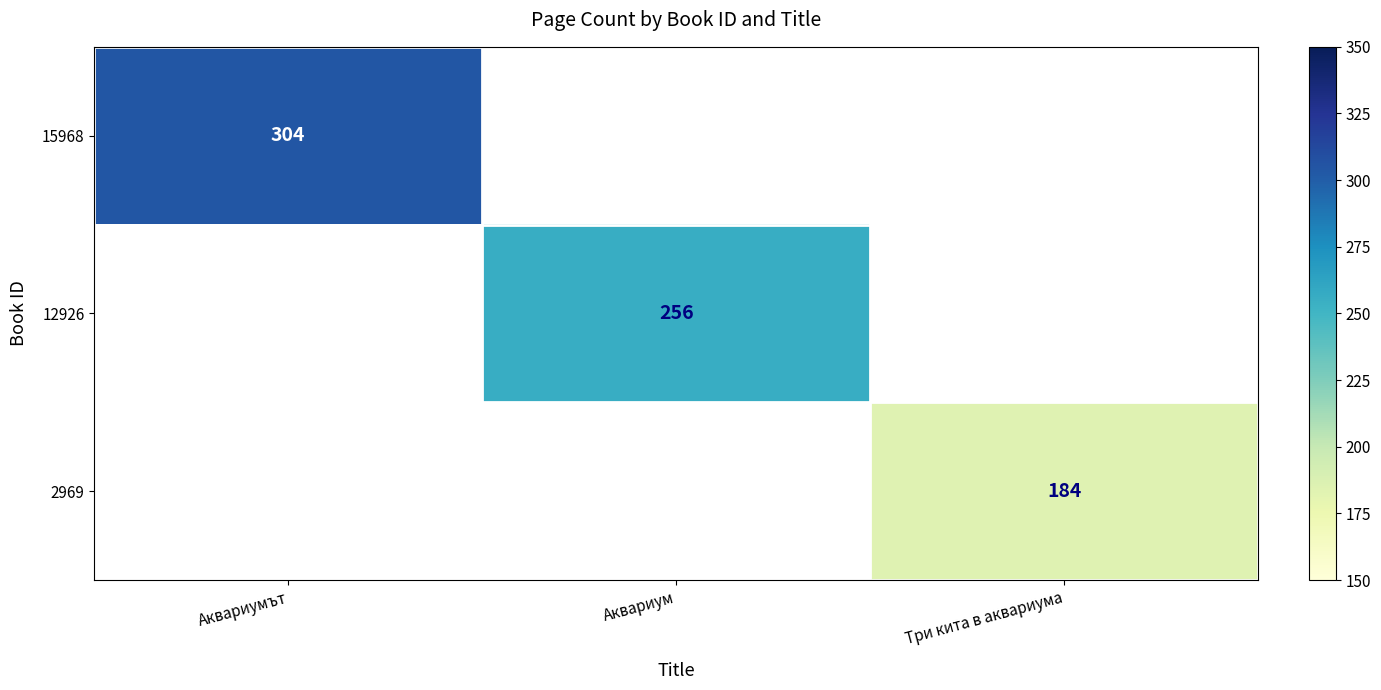

The 12926 series shows 256 at Аквариум. True or false?

True